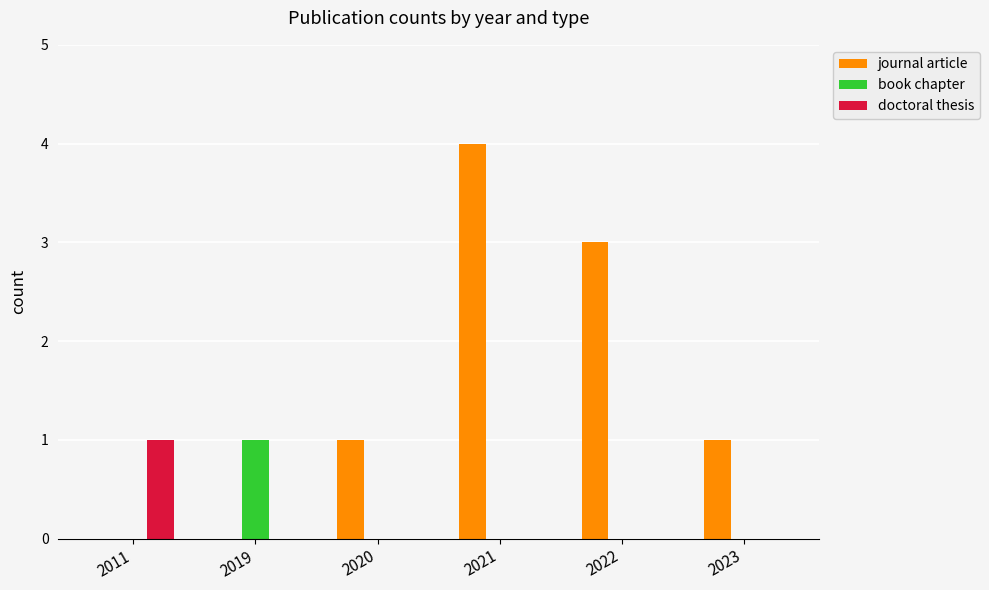

Between 2022 and 2023, which series saw the biggest shift?

journal article